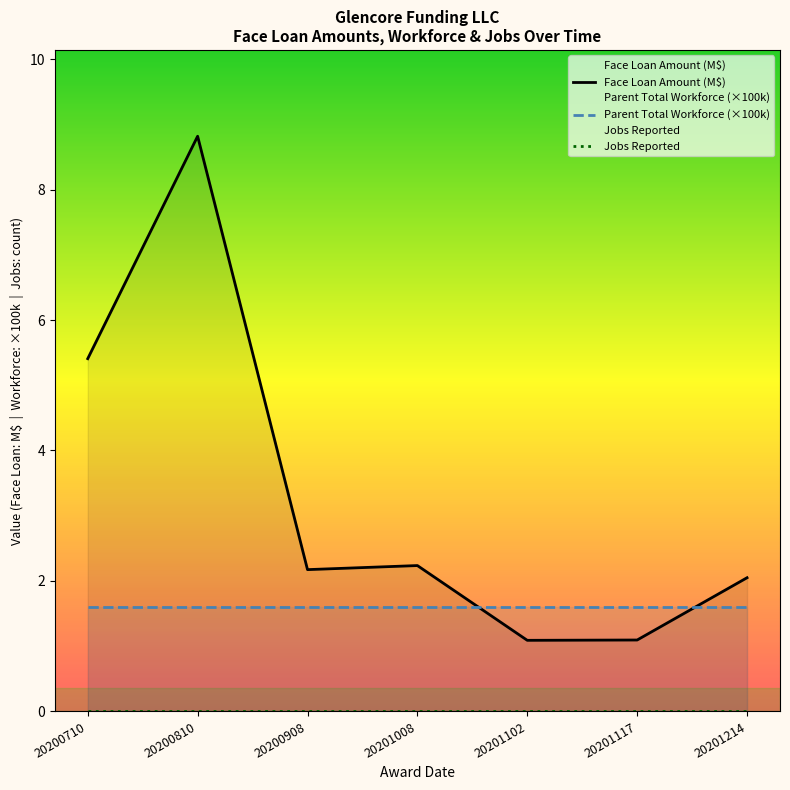

At which category is the sum across all series the highest?

20200810